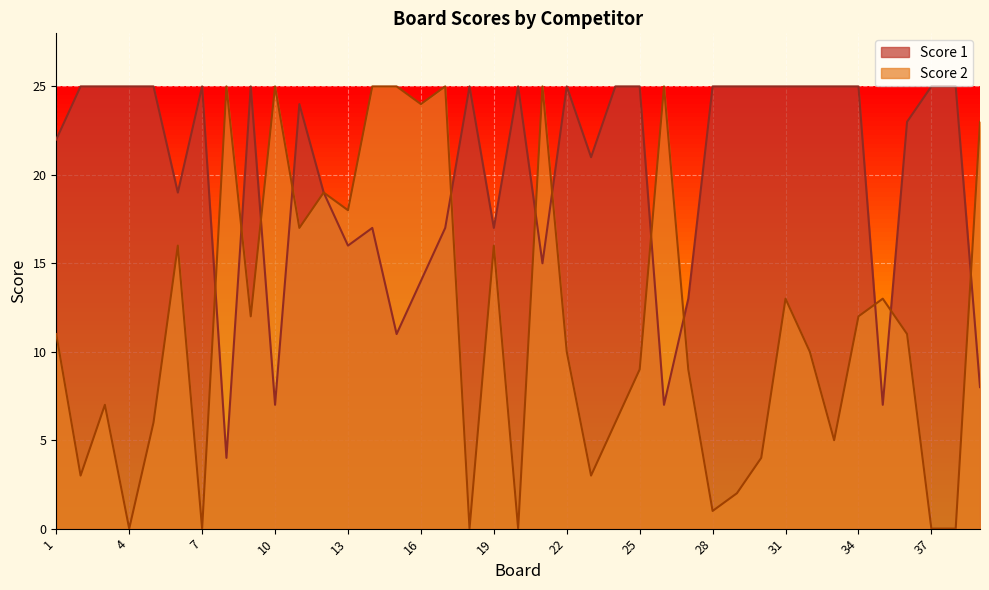

After their last crossing, which series has the higher values: Score 2 or Score 1?

Score 2